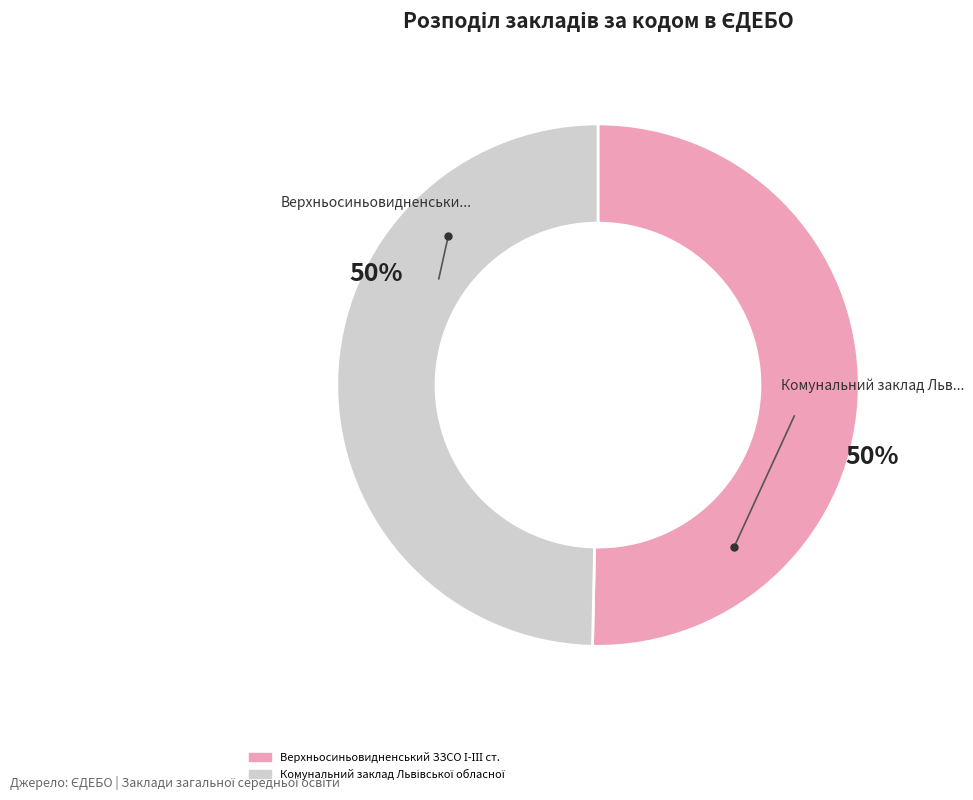

How many segments does this pie chart have?

2